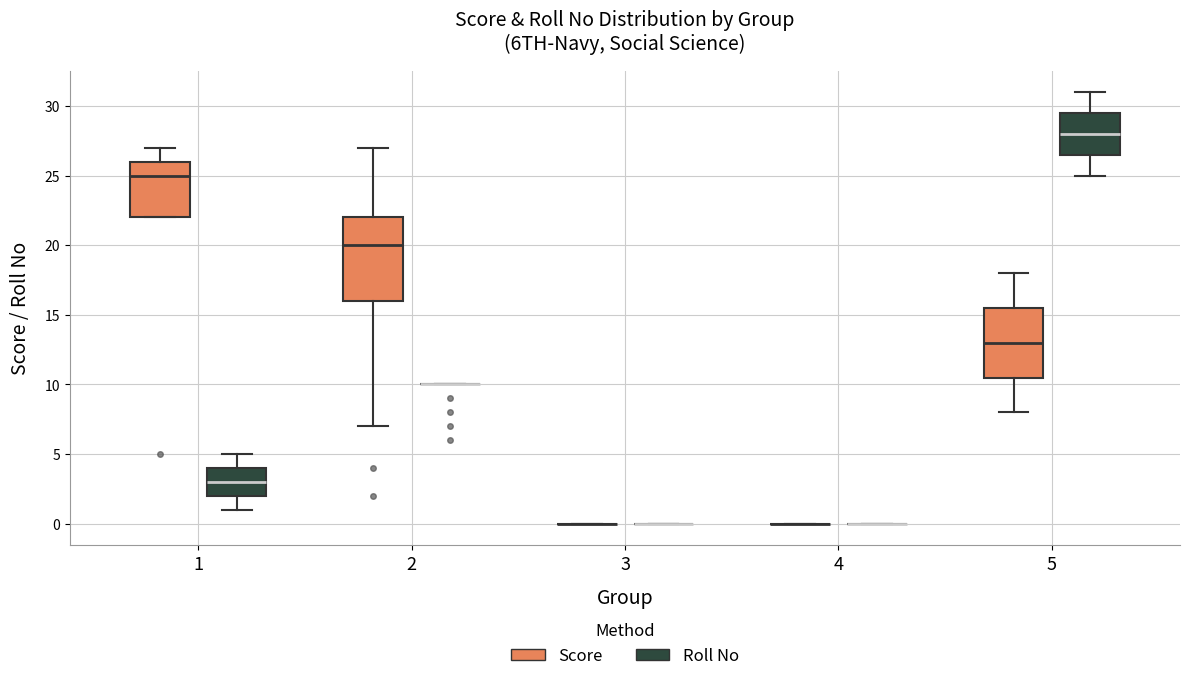

Reading left to right, read every box against the y-axis: the position of its median line, the range the box covers, and the ends of its whiskers. The values are not printed on the chart, so give them approximately, as read against the axis.

1 (Score): median 25.0, box 22.0 to 26.0, whiskers 22.0 to 27.0
1 (Roll No): median 3.0, box 2.0 to 4.0, whiskers 1.0 to 5.0
2 (Score): median 20.0, box 16.0 to 22.0, whiskers 7.0 to 27.0
2 (Roll No): box collapsed to a line at 10.0, whiskers 10.0 to 10.0
3 (Score): box collapsed to a line at 0.0, whiskers 0.0 to 0.0
3 (Roll No): box collapsed to a line at 0.0, whiskers 0.0 to 0.0
4 (Score): box collapsed to a line at 0.0, whiskers 0.0 to 0.0
4 (Roll No): box collapsed to a line at 0.0, whiskers 0.0 to 0.0
5 (Score): median 13.0, box 10.5 to 15.5, whiskers 8.0 to 18.0
5 (Roll No): median 28.0, box 26.5 to 29.5, whiskers 25.0 to 31.0